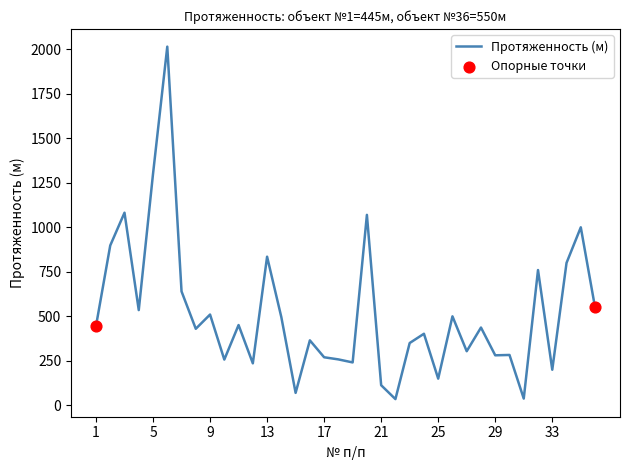

What is the greatest value displayed?

2015